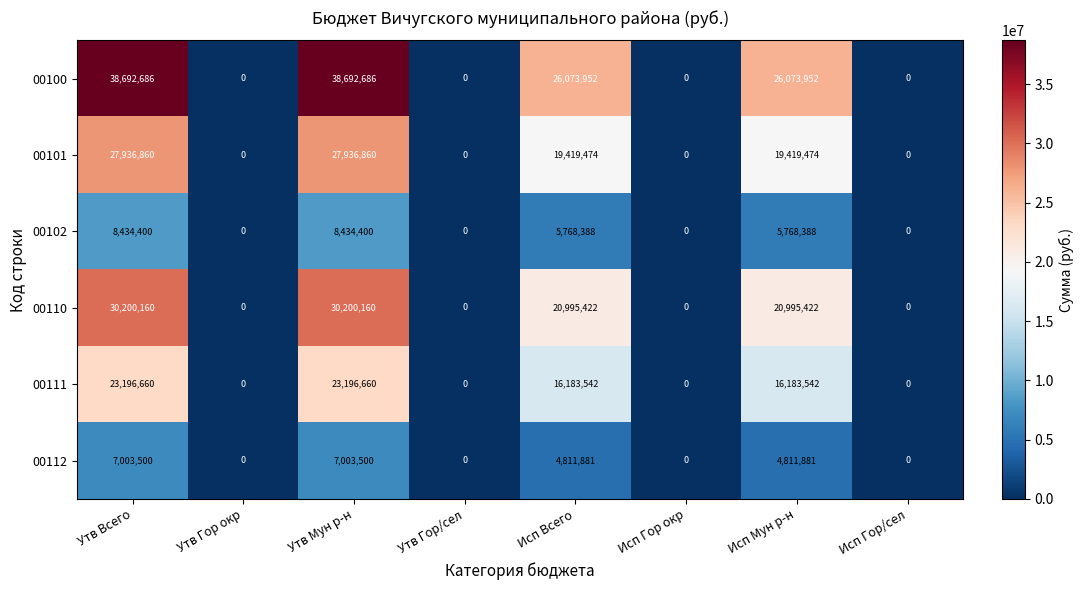

What is the sum of all 00102 values?

28405576.7